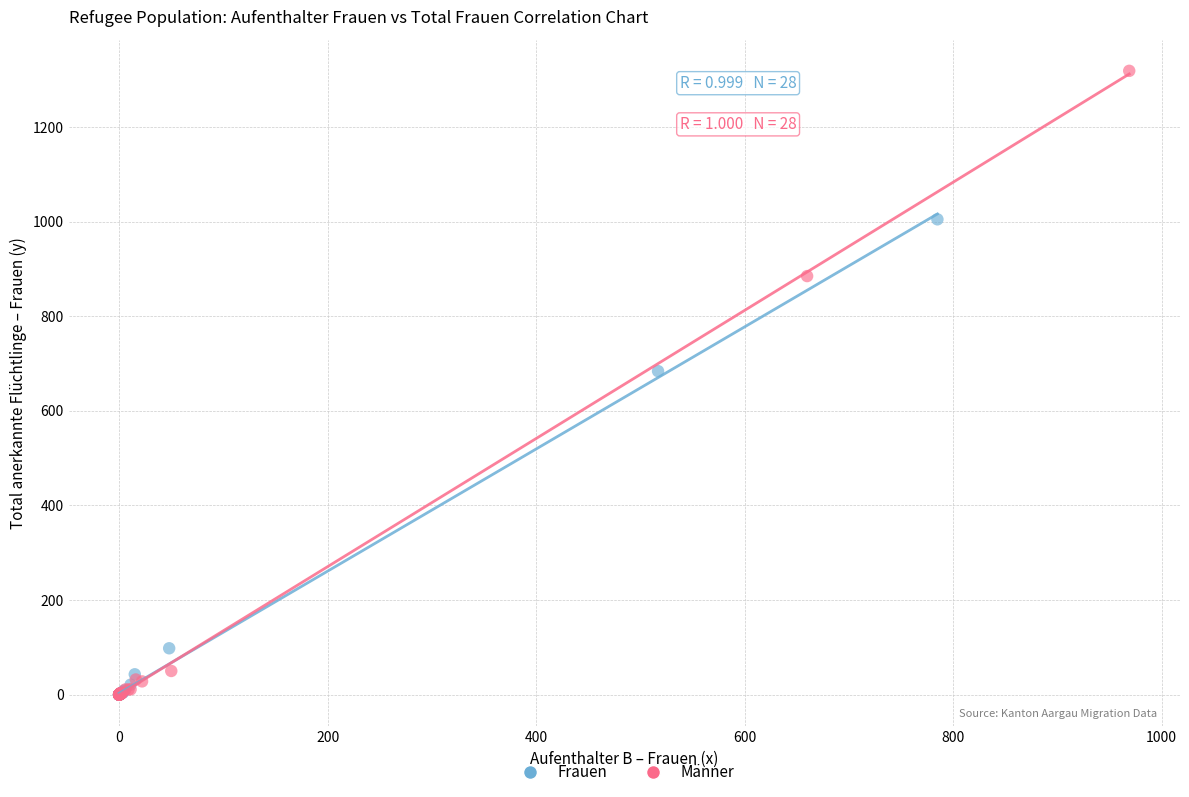

Which series has the widest spread of Y values?

Männer